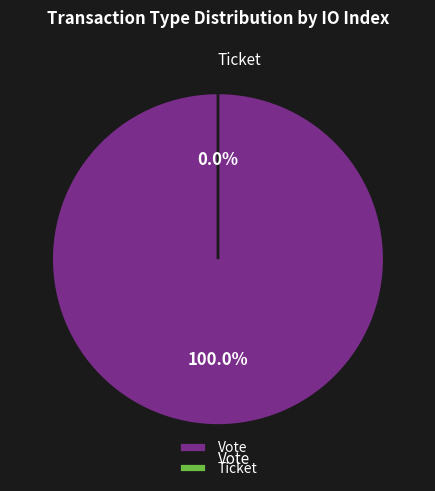

What is the largest slice in the pie chart?

Vote